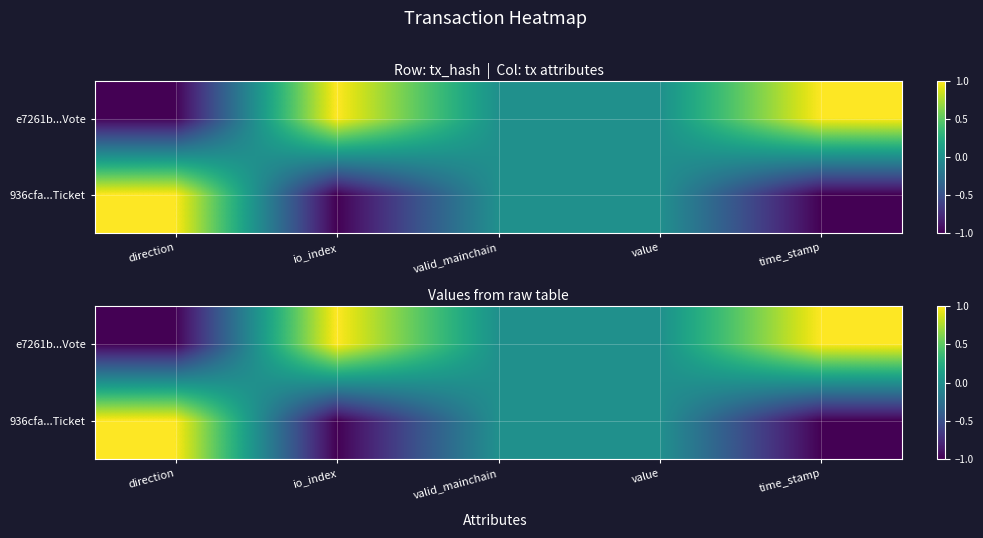

What is the approximate value of e7261b...Vote at time_stamp?

1